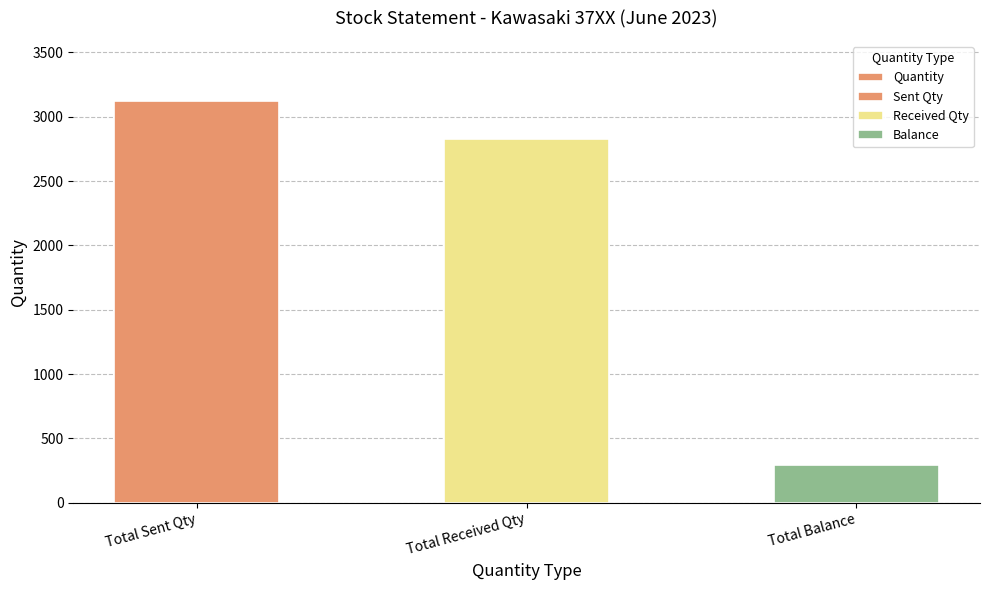

What is the difference between the maximum and second lowest values?

297